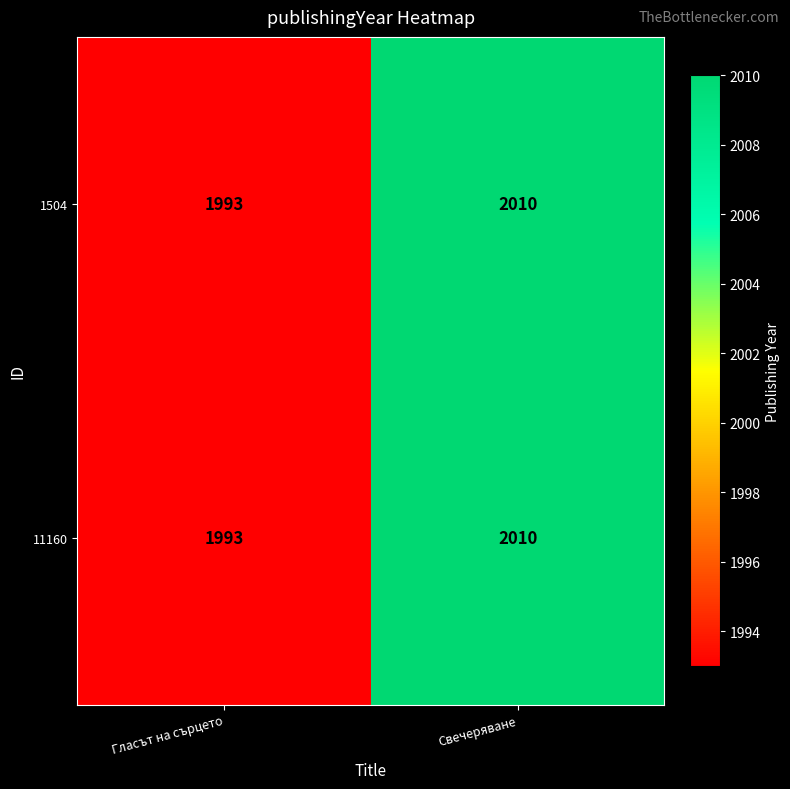

What is the approximate value of 1504 at Свечеряване, to the nearest 5?

2010